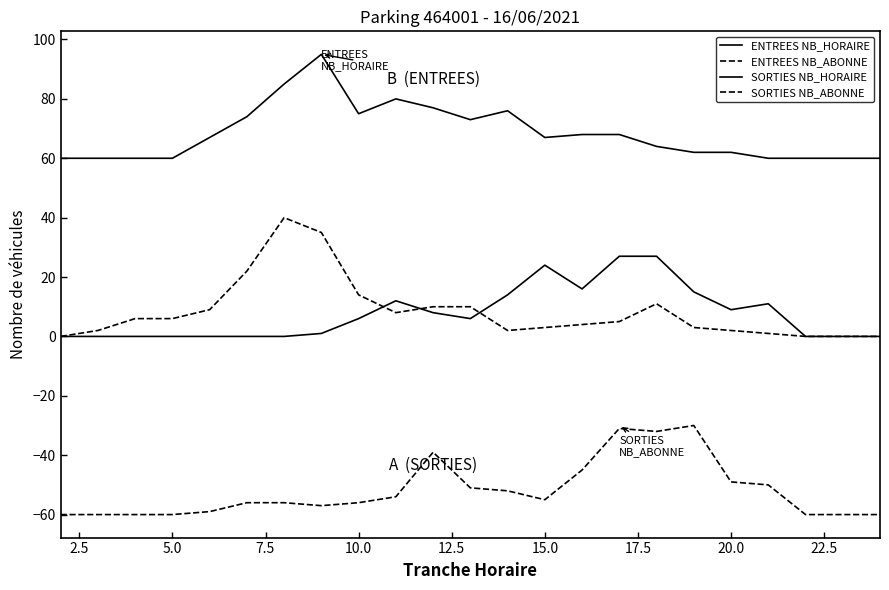

How many interior local peaks does the ENTREES NB_ABONNE series have?

2